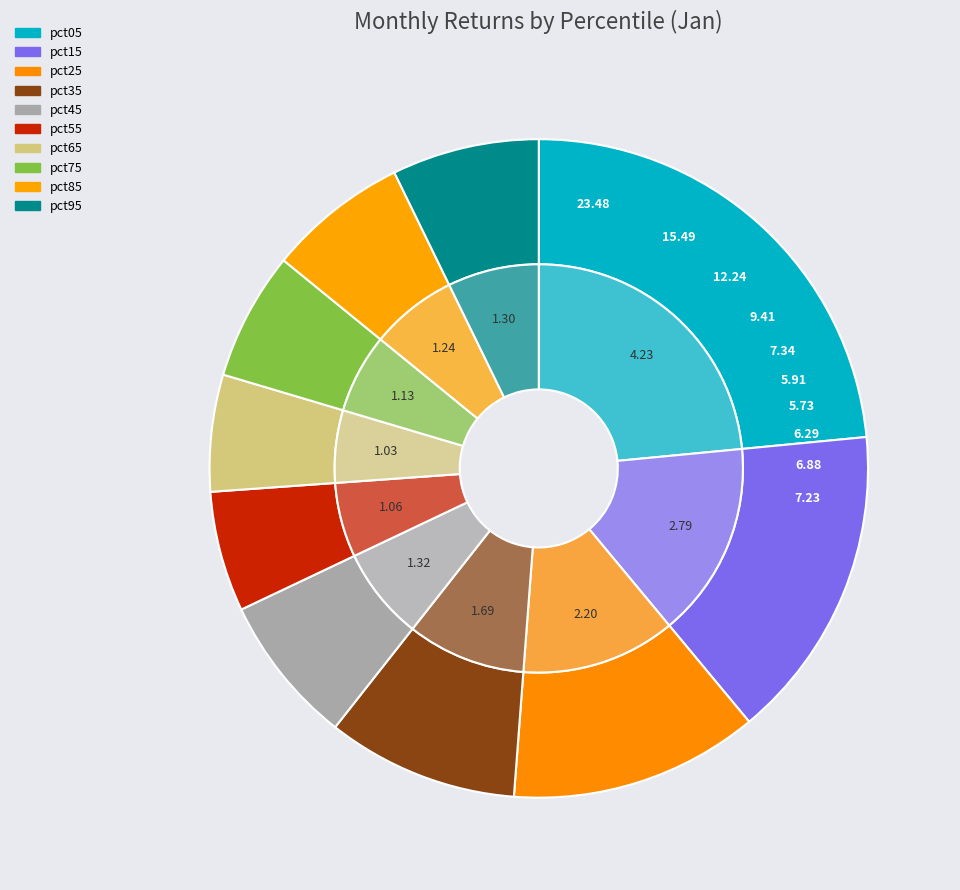

What is the change in value from pct15 to pct45?

-1.5